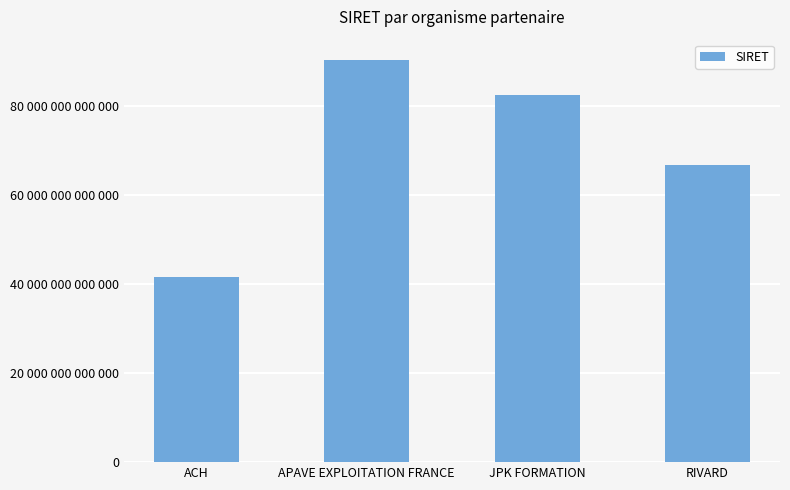

What is the difference between the values at JPK FORMATION and APAVE EXPLOITATION FRANCE?

7912103999999